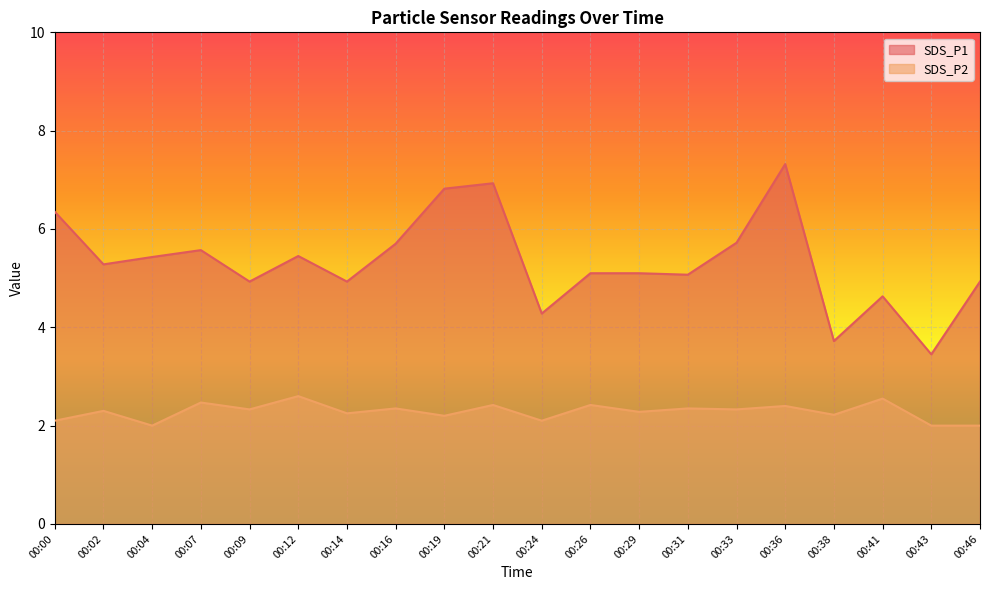

At which label is SDS_P2 closest to 2?

00:04